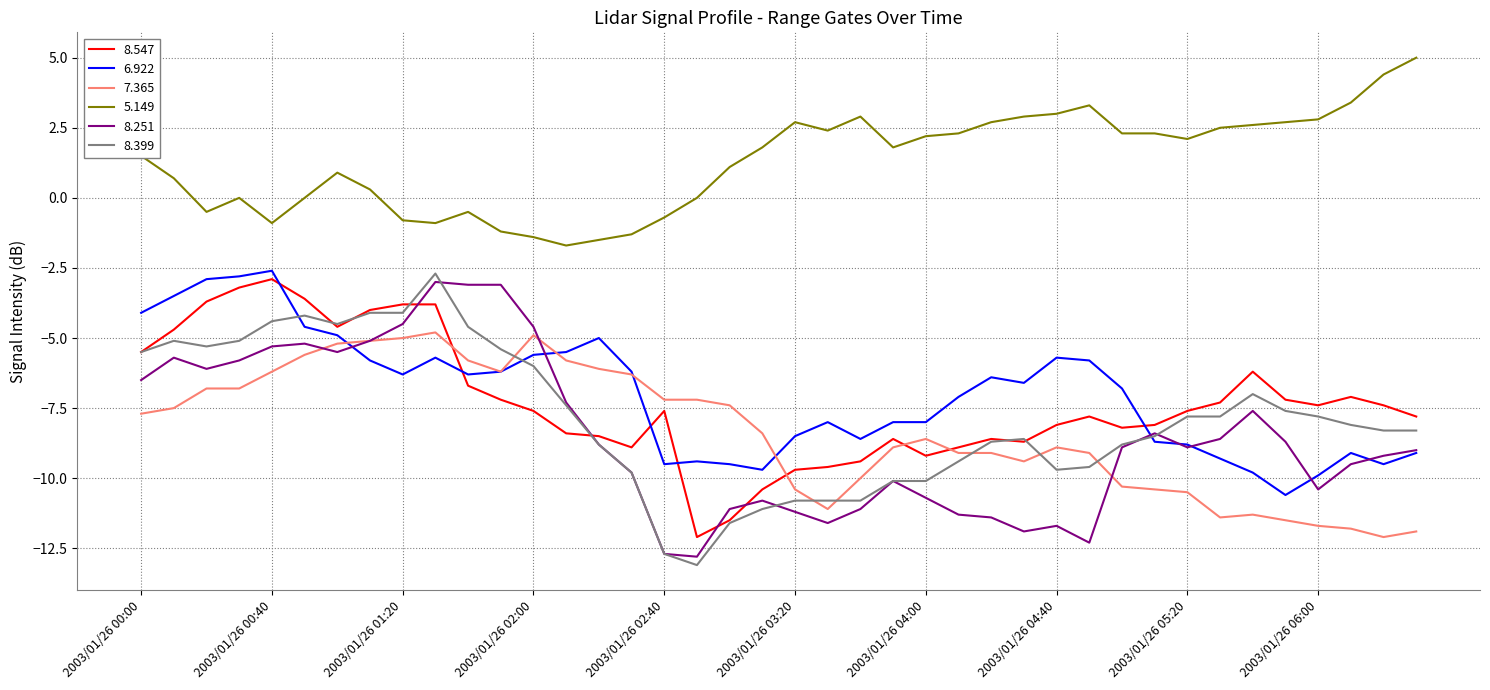

What is the maximum value for 8.399?

-2.7